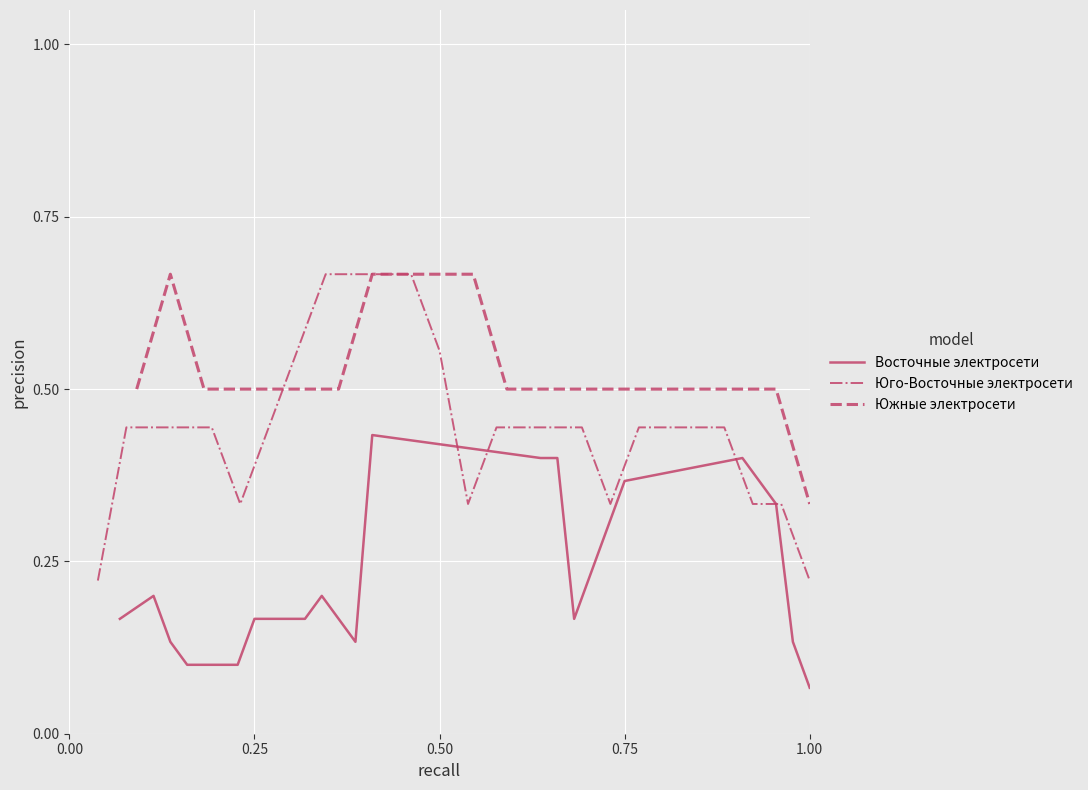

What is the lowest value of the Восточные электросети series?

0.1